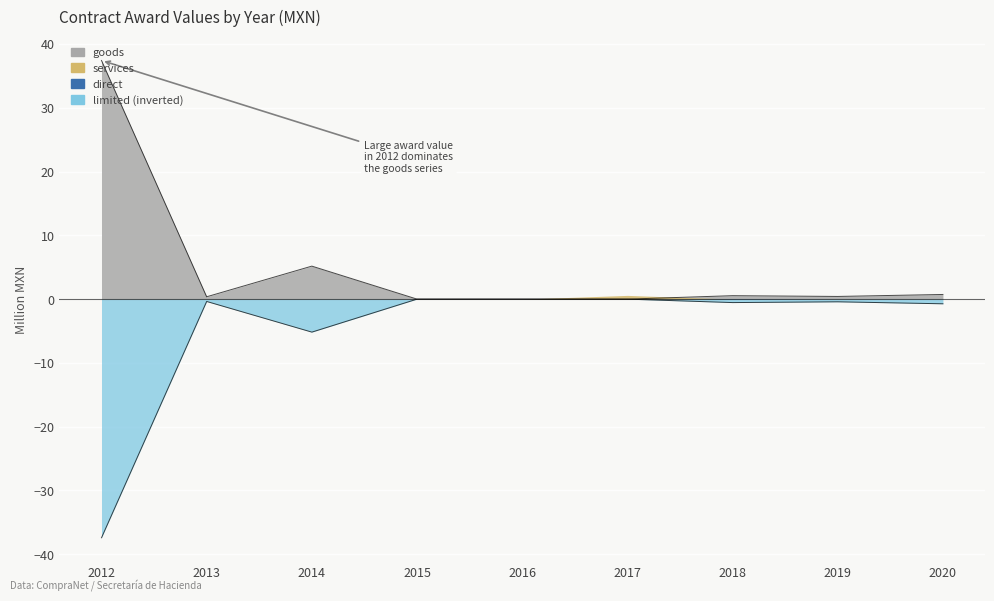

List the labels in order of limited value, smallest first.

2012, 2014, 2020, 2018, 2019, 2013, 2017, 2015, 2016